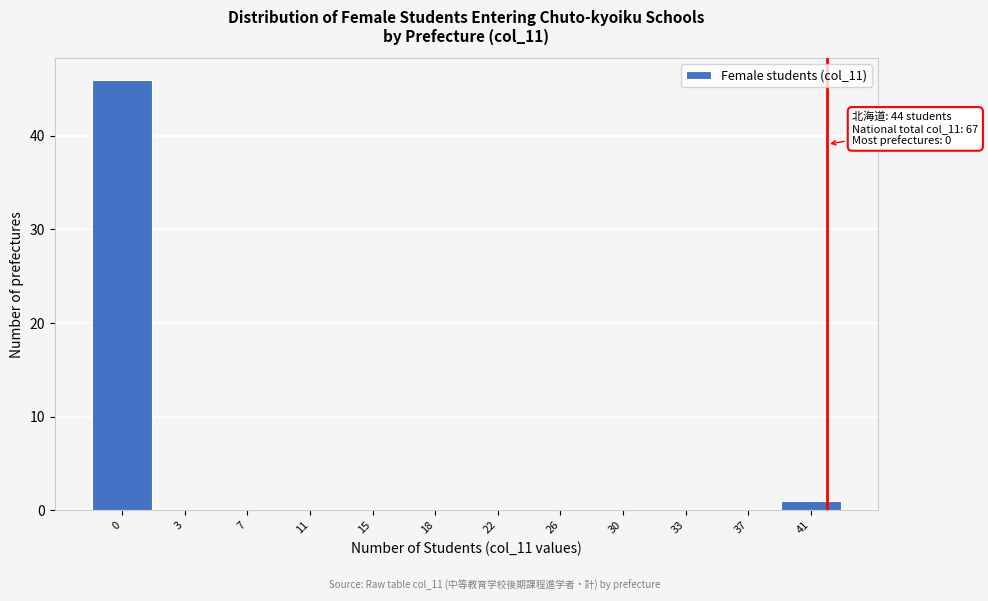

Where is the data nearest to the value 23?

41